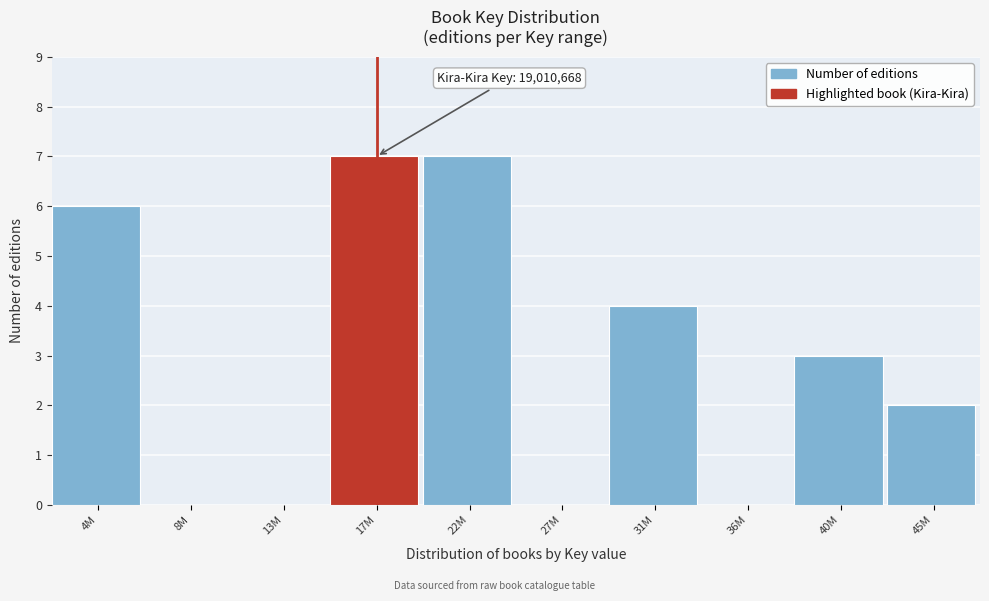

Reading left to right, transcribe all the data shown in this chart.

4M=6	8M=0	13M=0	17M=7	22M=7	27M=0	31M=4	36M=0	40M=3	45M=2